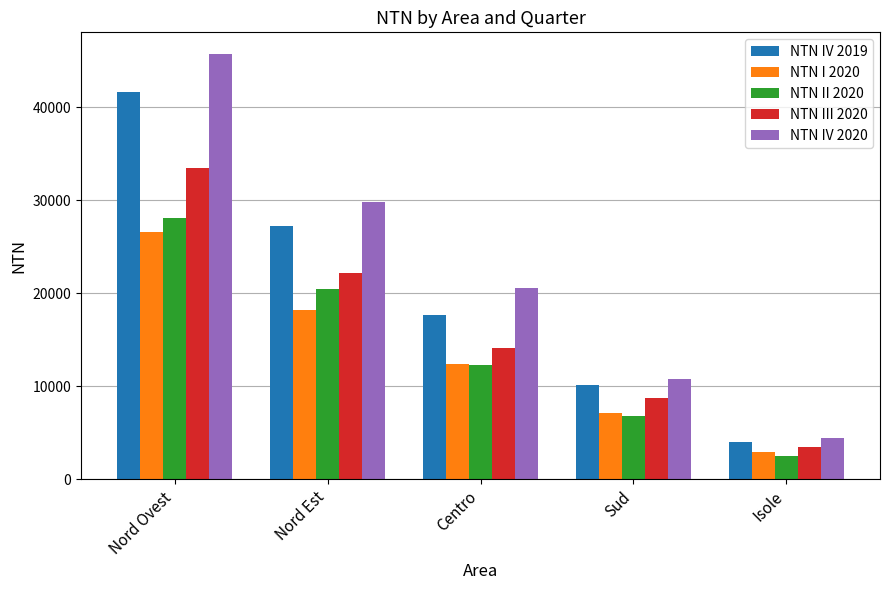

What is the sum of all NTN I 2020 values?

67210.5